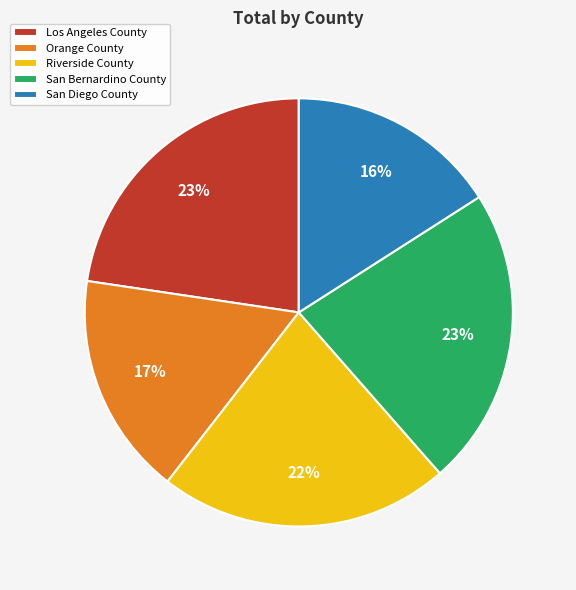

Which has a higher value, Orange County or San Diego County?

Orange County